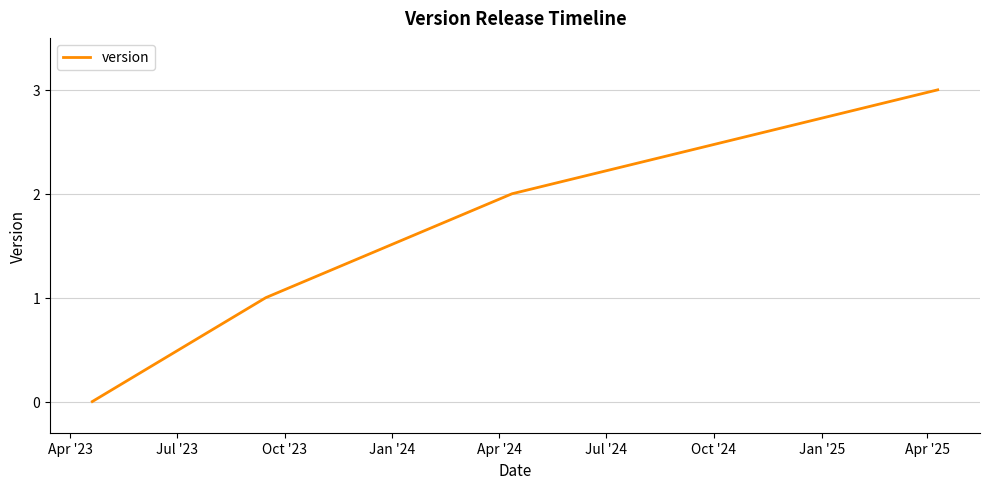

True or false: there are more than 2 points higher than both neighbors.

False